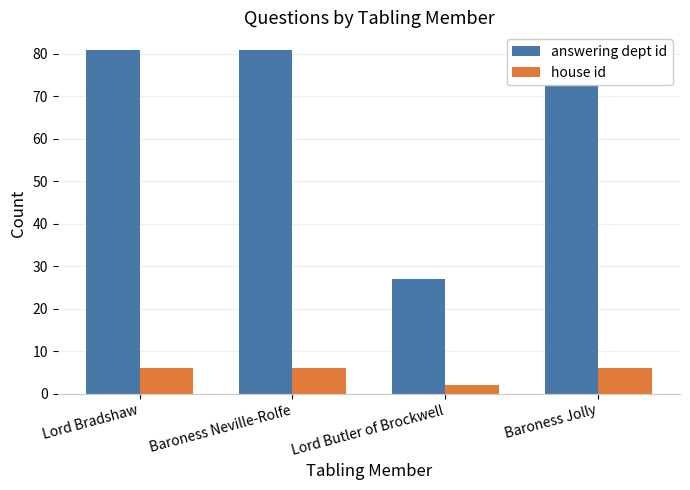

Between Lord Butler of Brockwell and Baroness Jolly, which series saw the biggest shift?

answering dept id